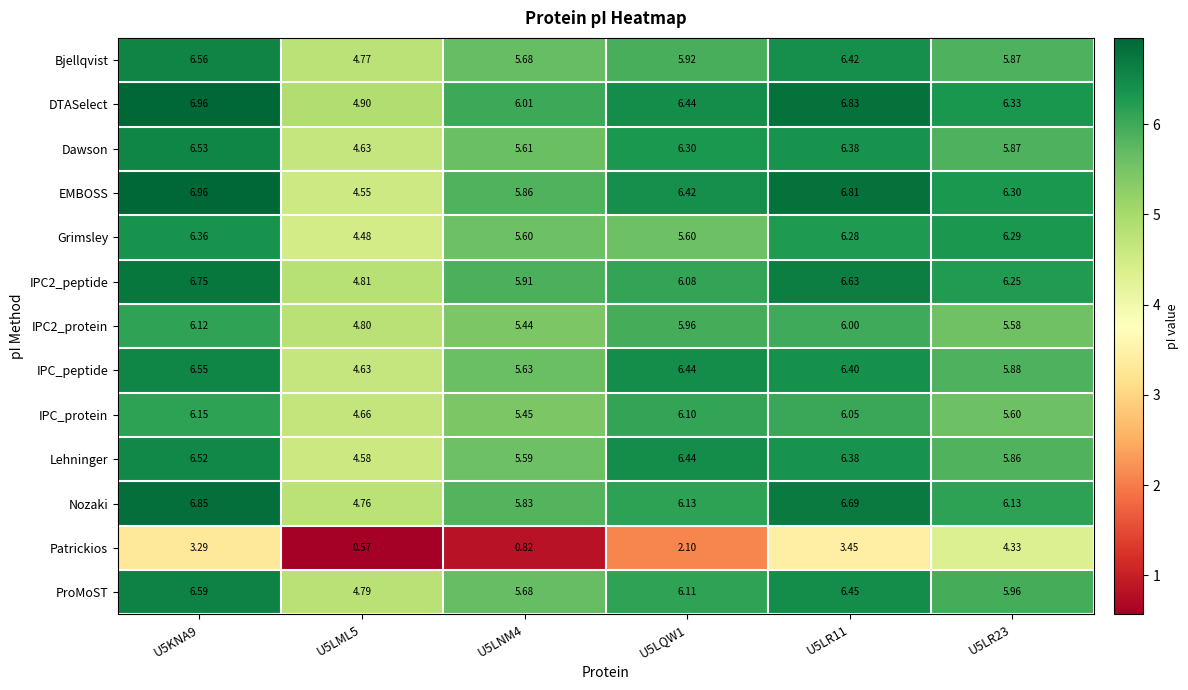

What is the difference between the highest and lowest values at U5KNA9?

3.7